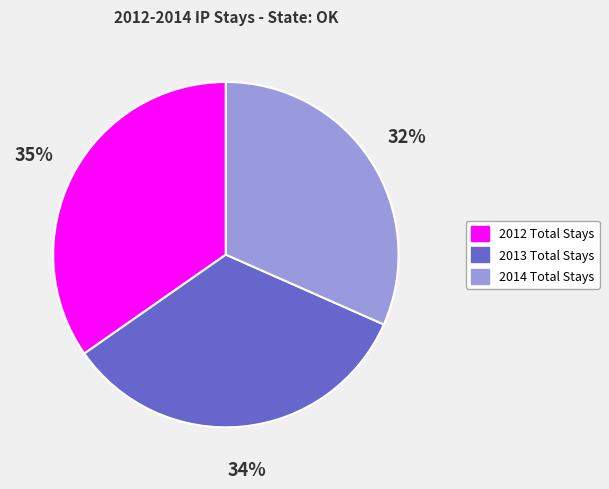

How many segments does this pie chart have?

3